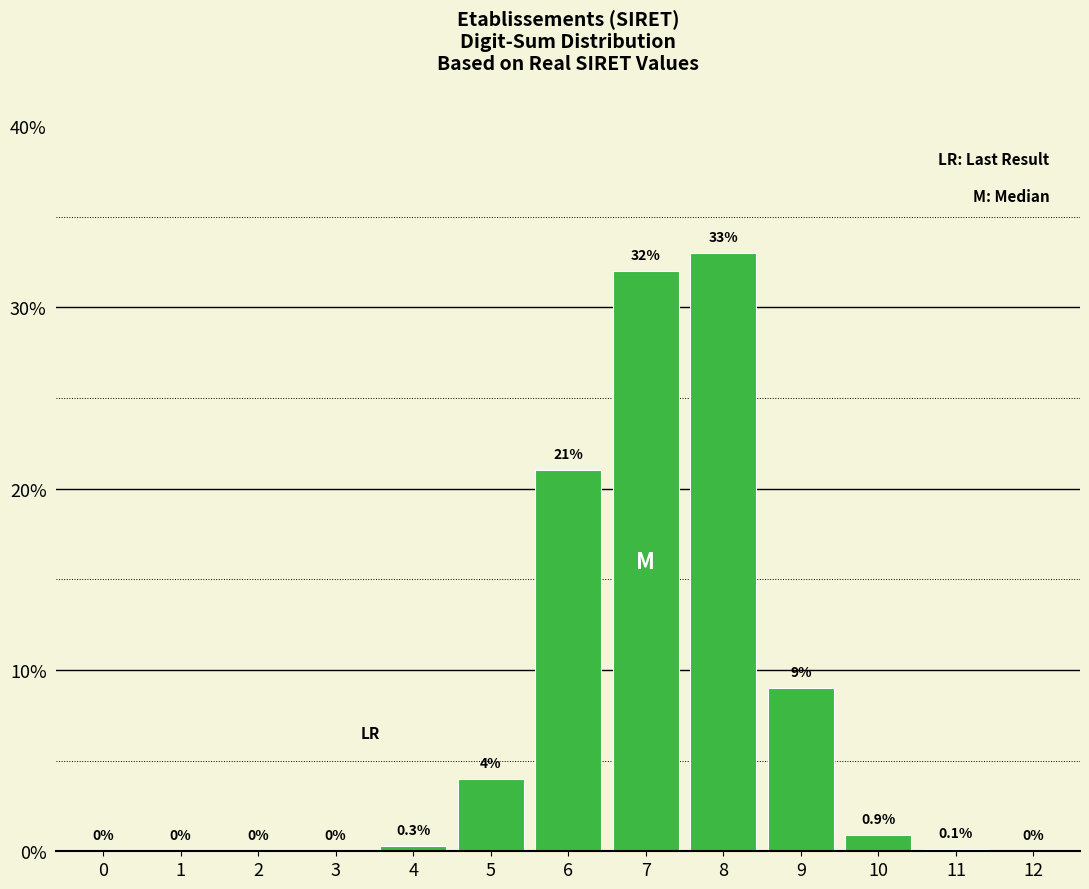

Reading left to right, what are all the values shown in this chart?

0=0.0	1=0.0	2=0.0	3=0.0	4=0.3	5=4.0	6=21.0	7=32.0	8=33.0	9=9.0	10=0.9	11=0.1	12=0.0